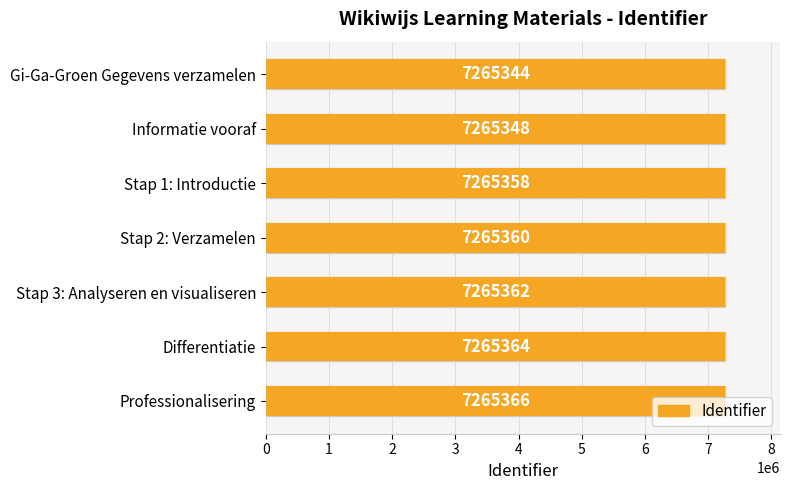

How many data points are less than 7265360?

3